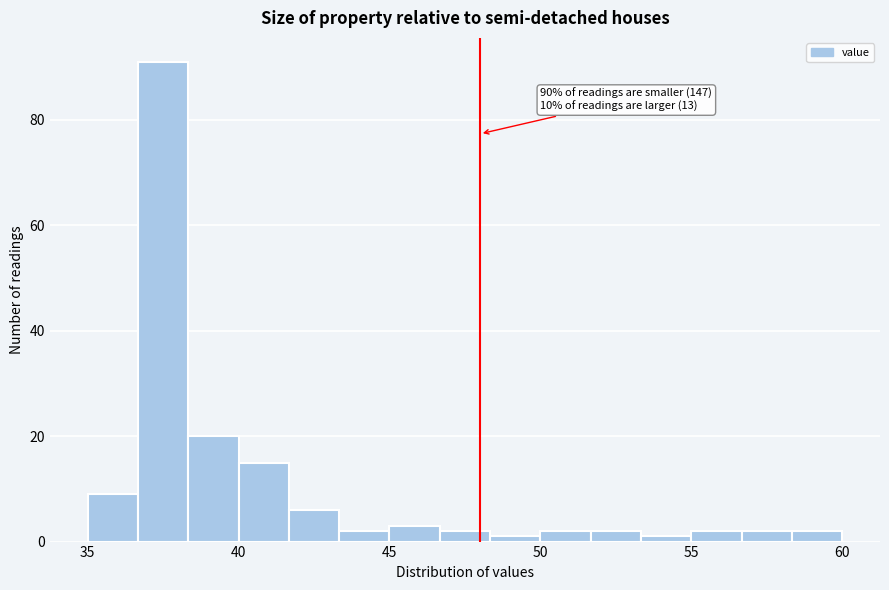

Around what value on the x-axis is the tallest bar? Give the approximate position of its centre, as read against the axis.

37.5